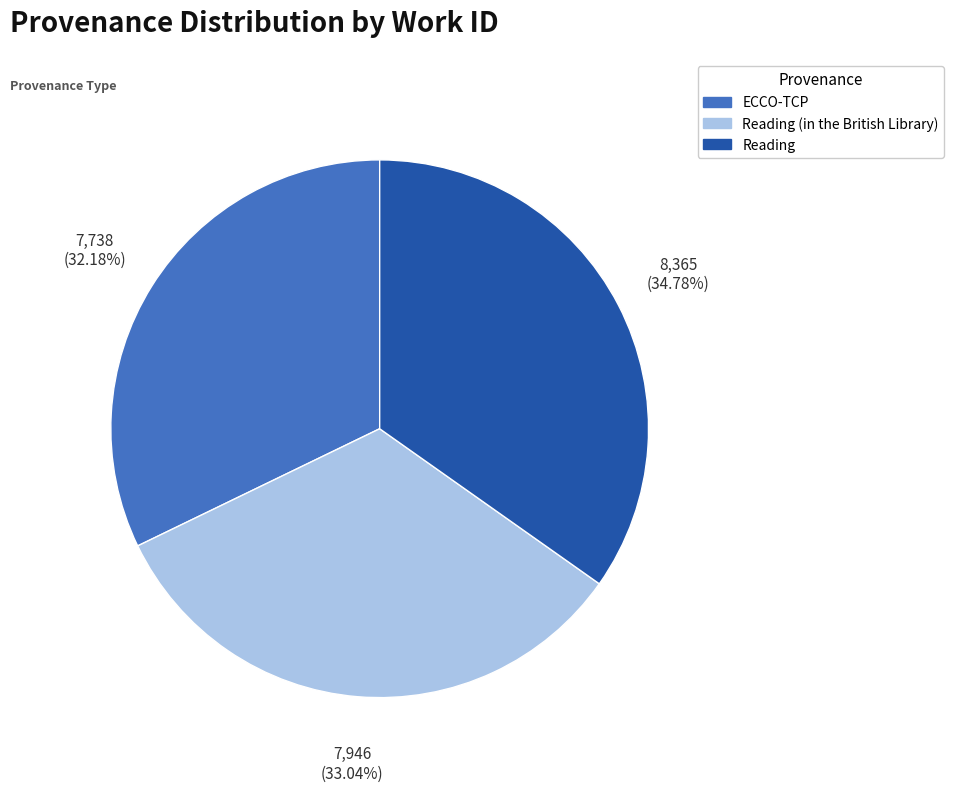

Rank the categories by value from lowest to highest.

ECCO-TCP, Reading (in the British Library), Reading